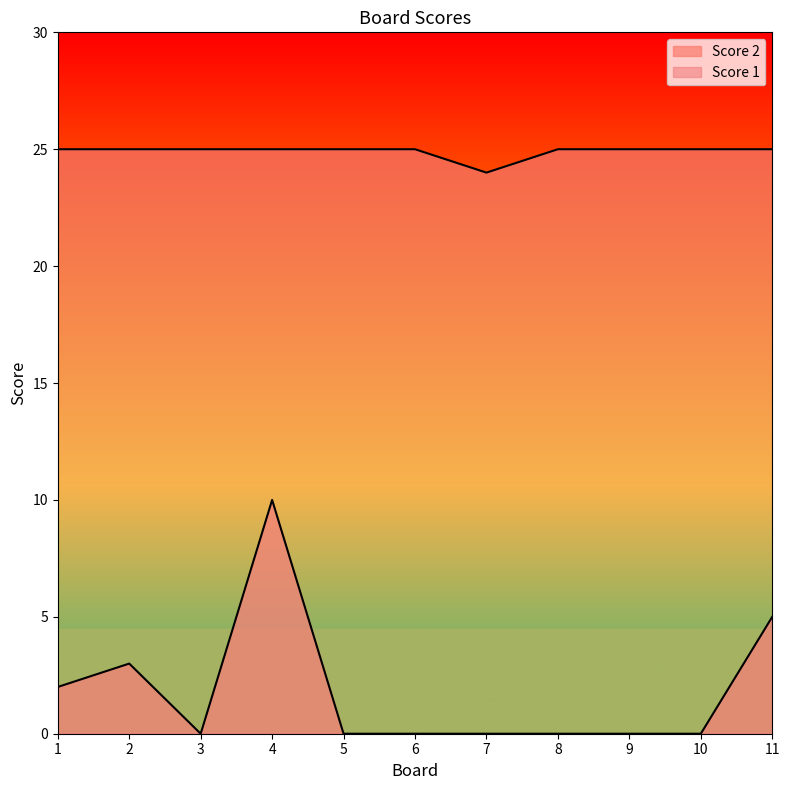

The value of Score 1 at 10 is 35. True or false?

False